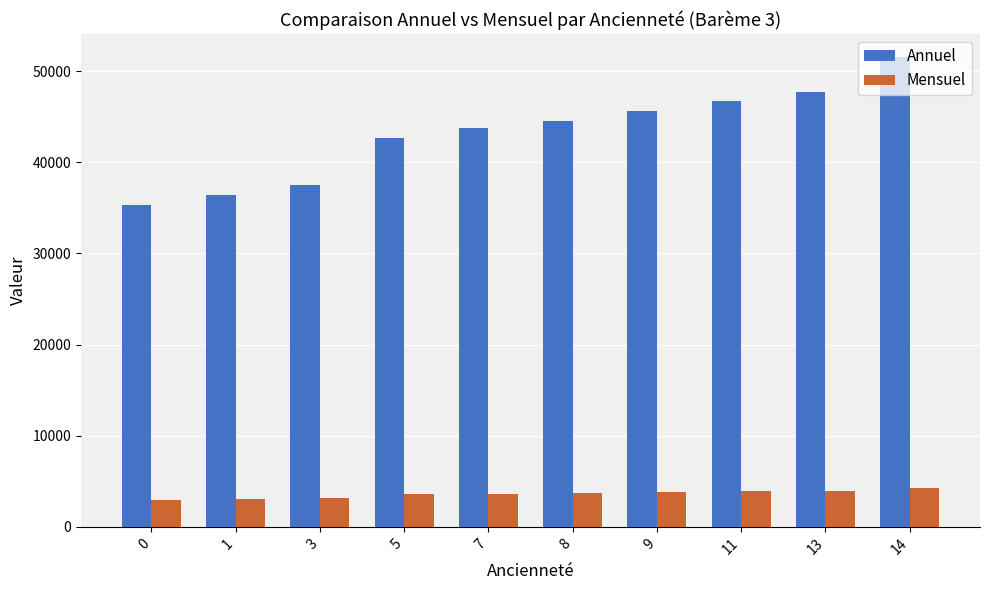

Between 0 and 14, which series saw the biggest shift?

Annuel